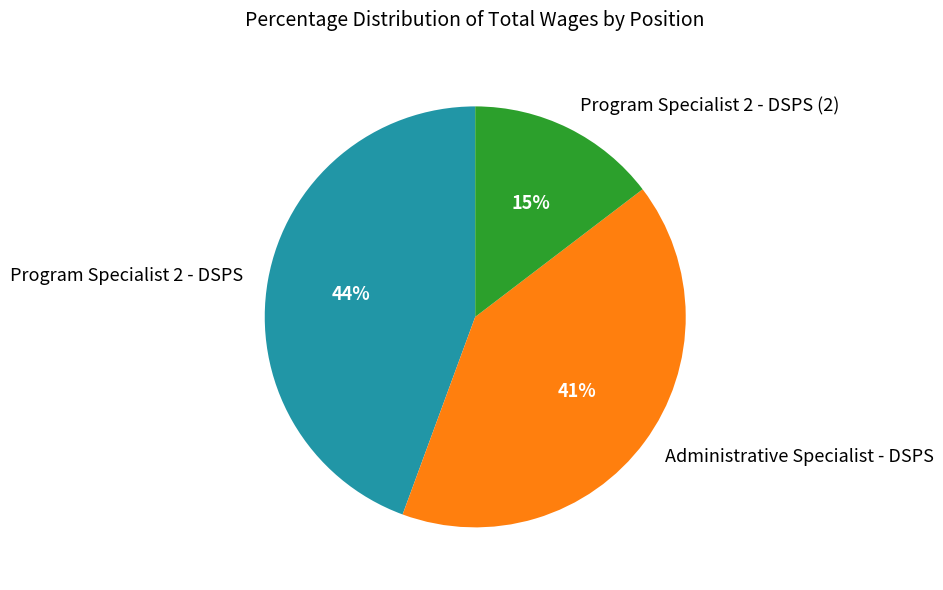

To the nearest percent, what portion does Program Specialist 2 - DSPS represent?

44%